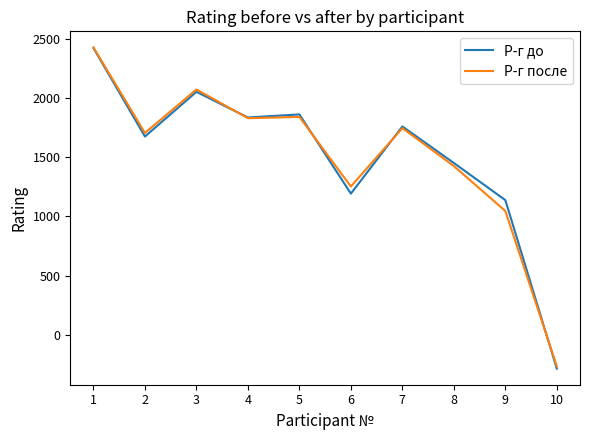

Which series has the widest spread of values?

Р-г до